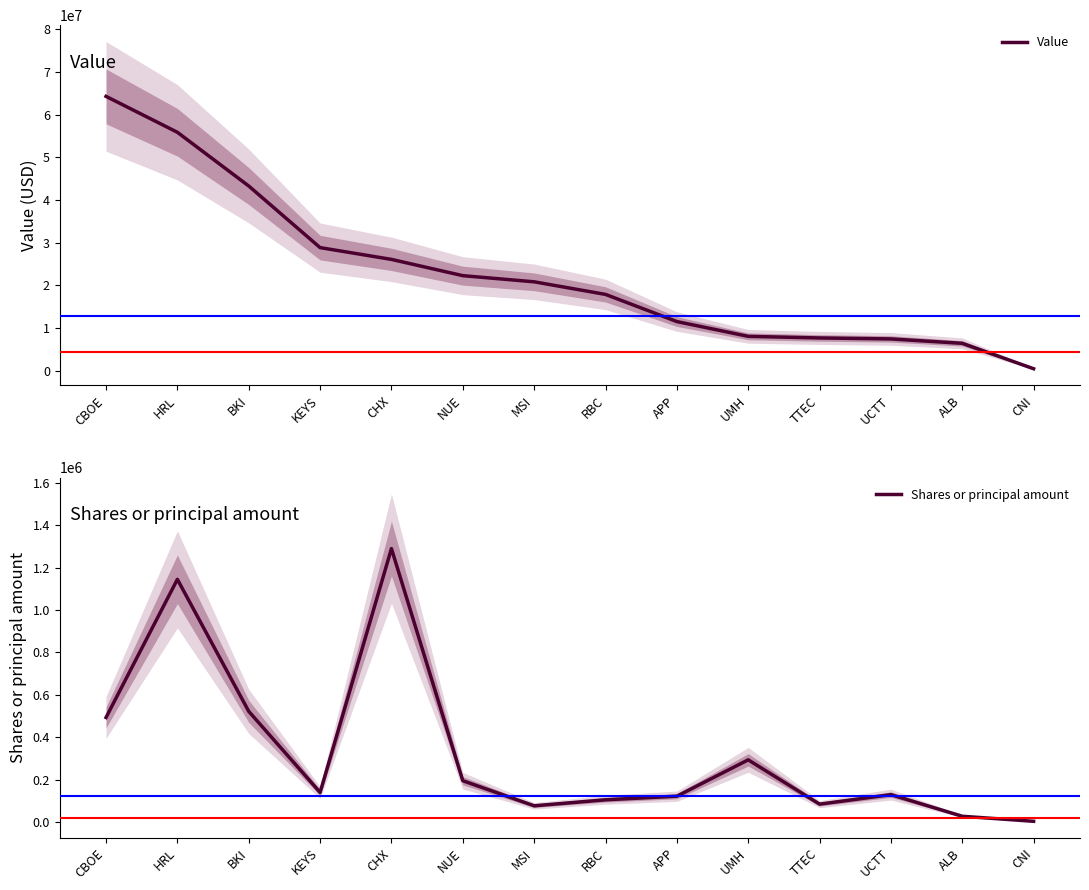

True or false: Value and Shares or principal amount intersect in this chart.

False